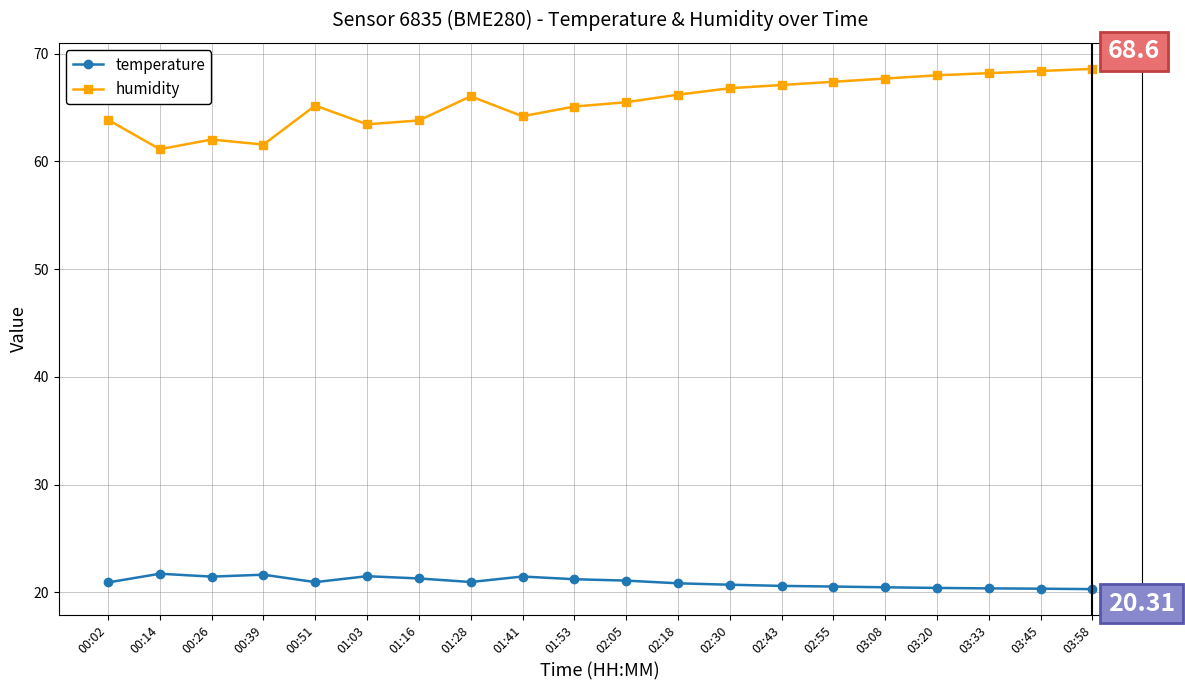

What is the value of the humidity point at the 10th from the left?

65.1